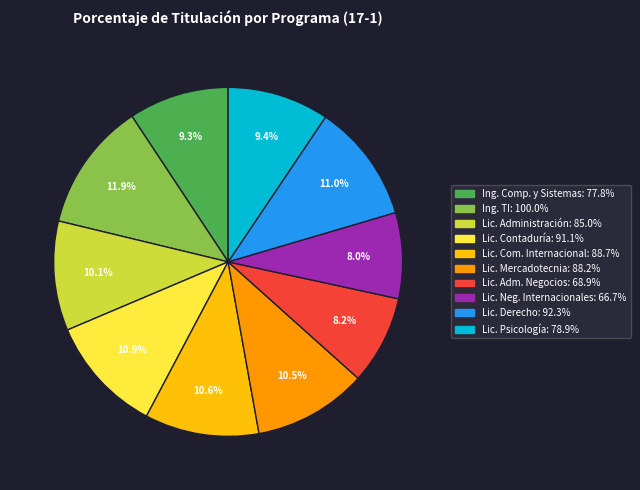

Count the number of slices in the pie.

10